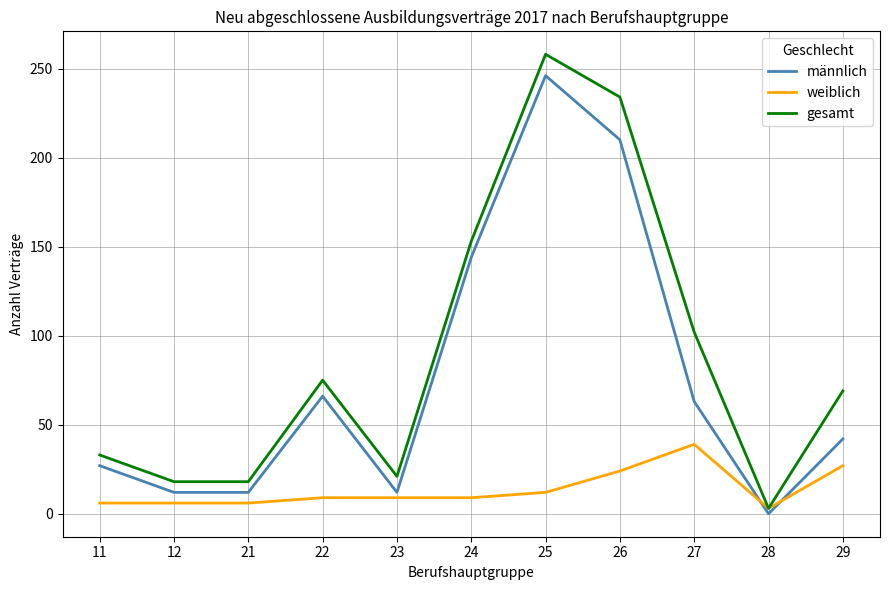

Reading right to left, extract all data points from this chart.

männlich: 42	0	63	210	246	144	12	66	12	12	27
weiblich: 27	3	39	24	12	9	9	9	6	6	6
gesamt: 69	3	102	234	258	153	21	75	18	18	33